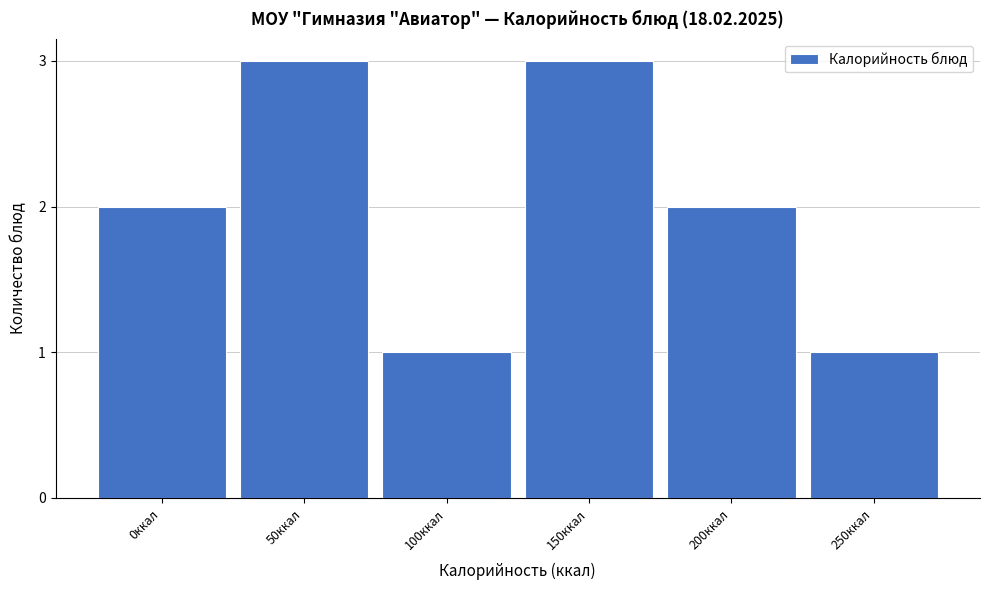

Reading left to right, list all the values displayed in this chart.

2	3	1	3	2	1